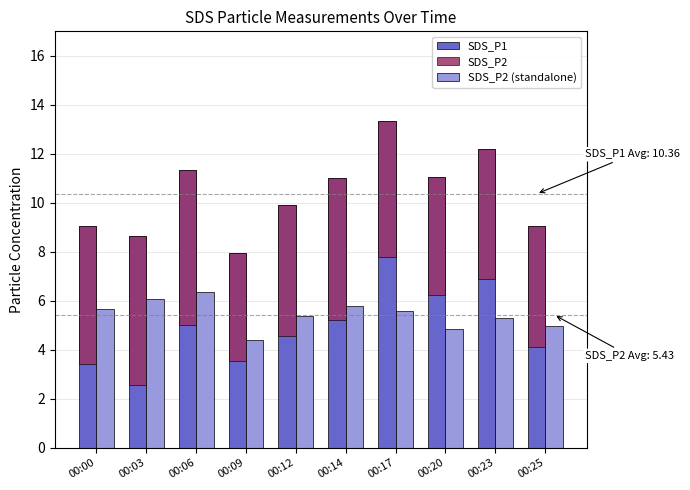

What are all the series names shown in the legend?

SDS_P1, SDS_P2, SDS_P2 (standalone)